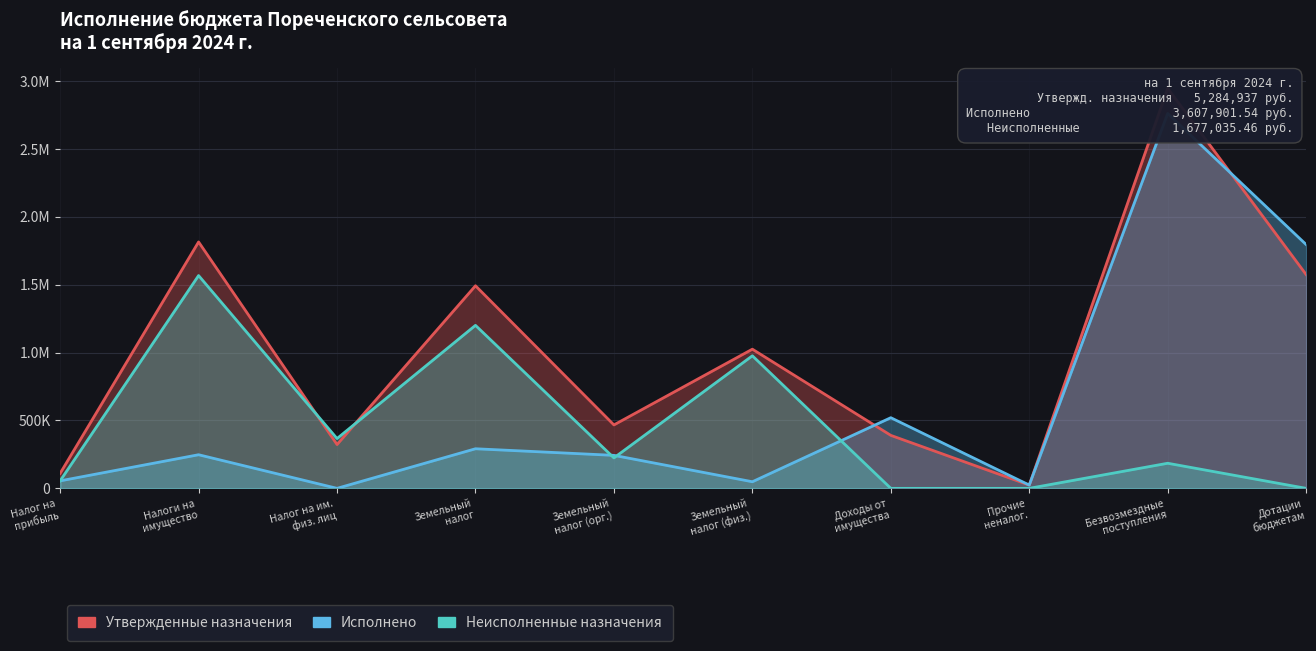

How many values in Неисполненные назначения are above zero?

7